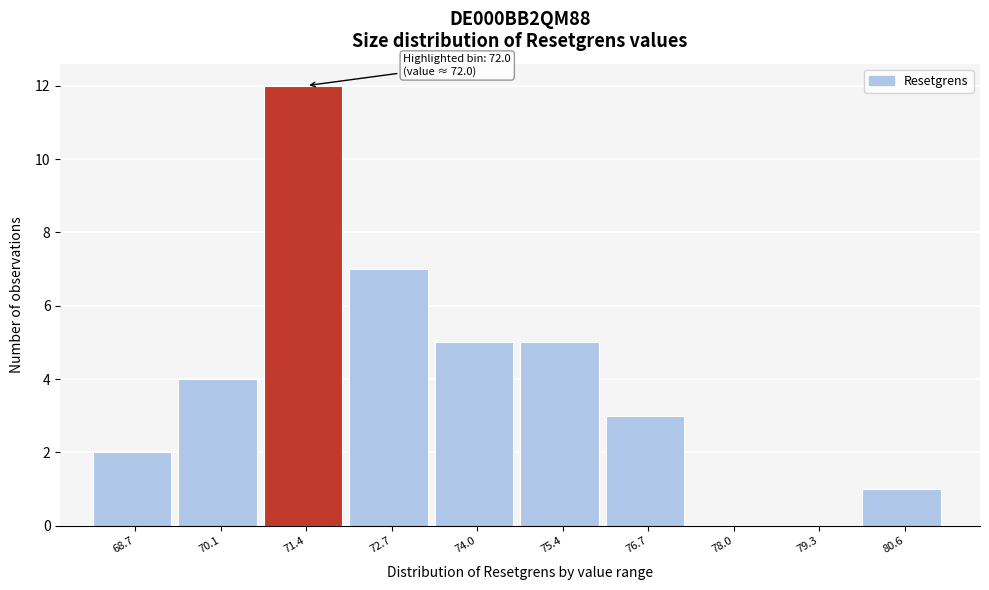

Reading left to right, what are all the values shown in this chart?

68.7=2	70.1=4	71.4=12	72.7=7	74.0=5	75.4=5	76.7=3	78.0=0	79.3=0	80.6=1